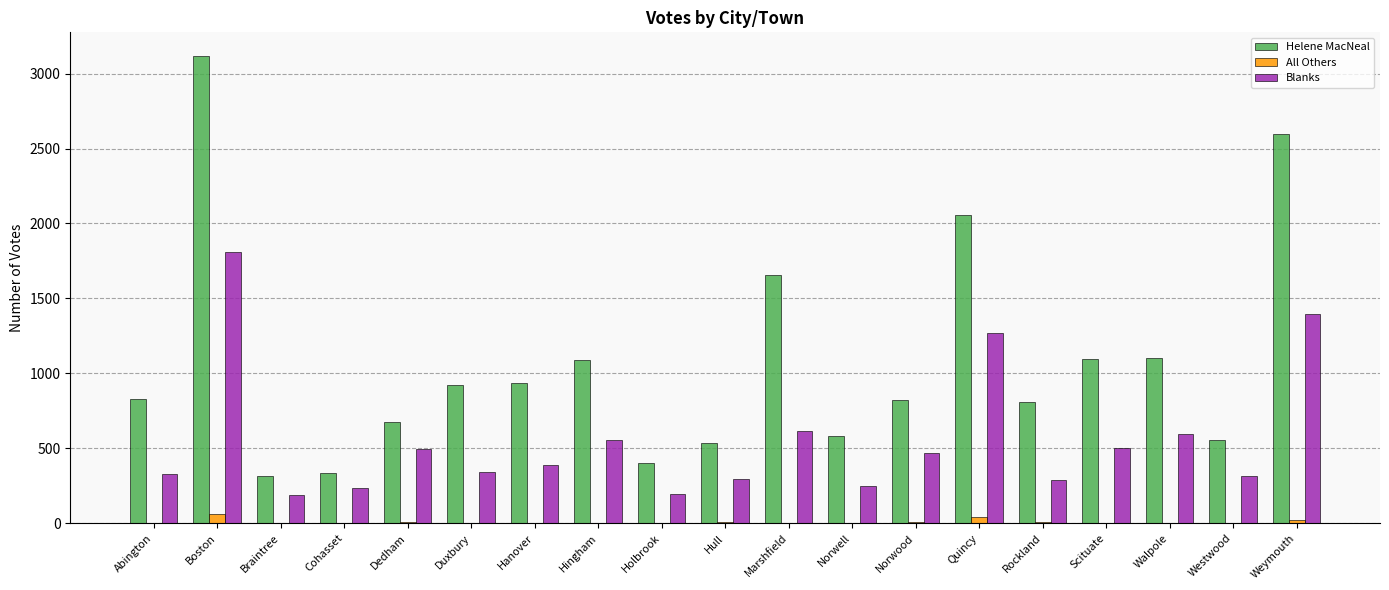

True or false: Blanks has a value of 186 at Braintree.

True